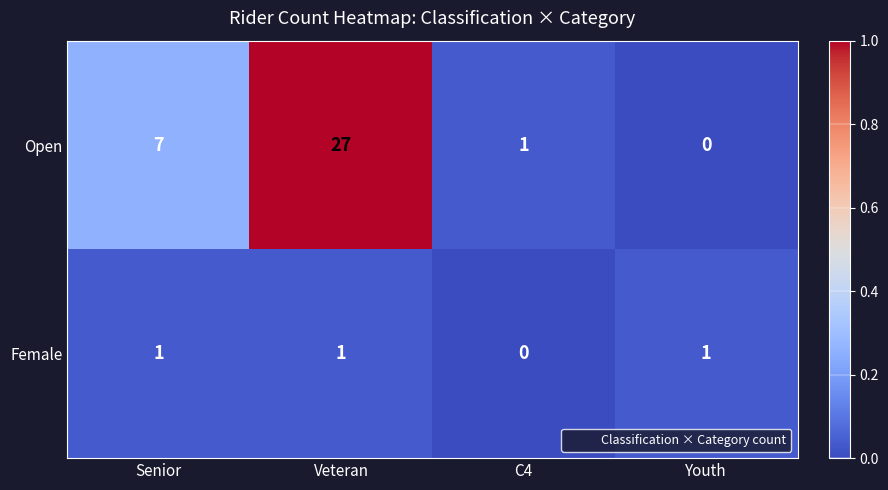

Rank the series by their average value, from highest to lowest.

Open, Female